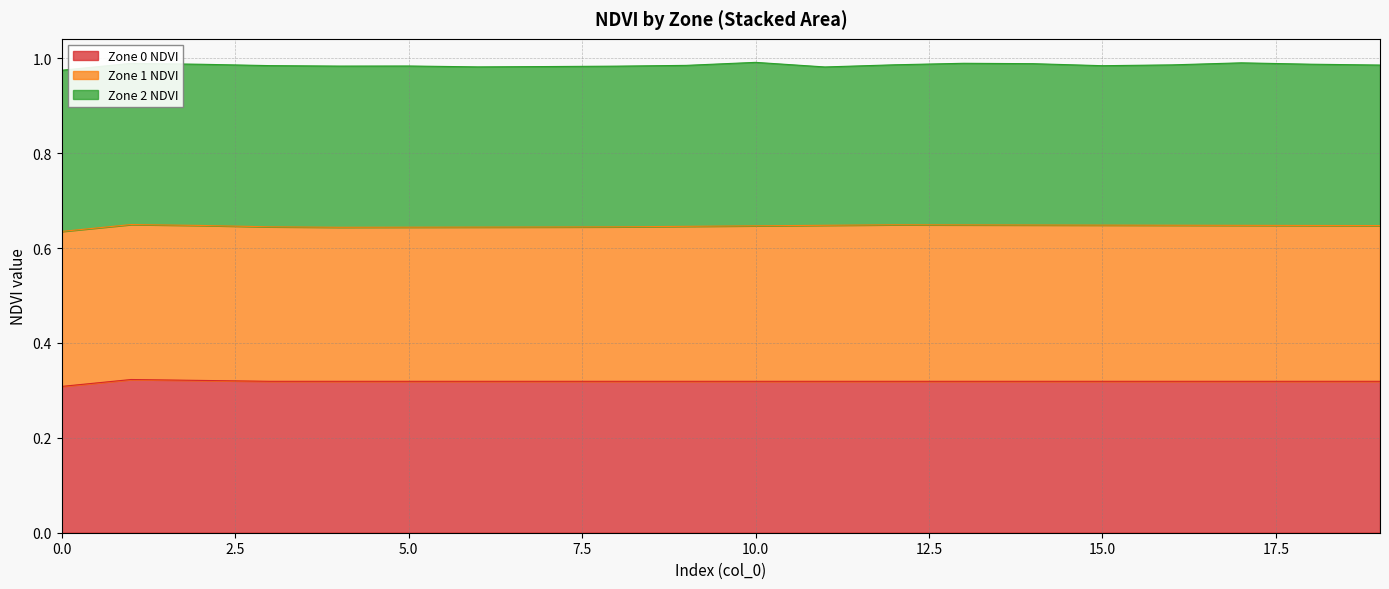

True or false: Zone 2 NDVI and Zone 1 NDVI cross at least once.

True